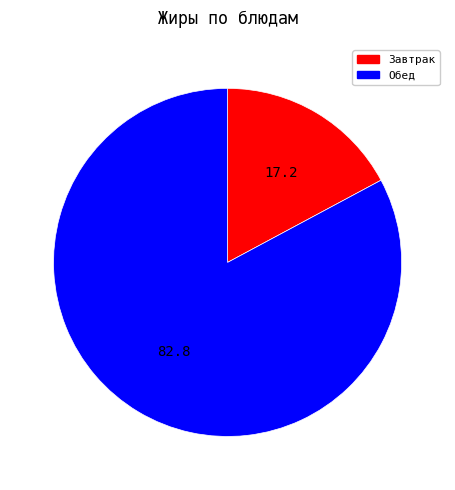

Is there any slice that represents more than half of the pie?

Yes